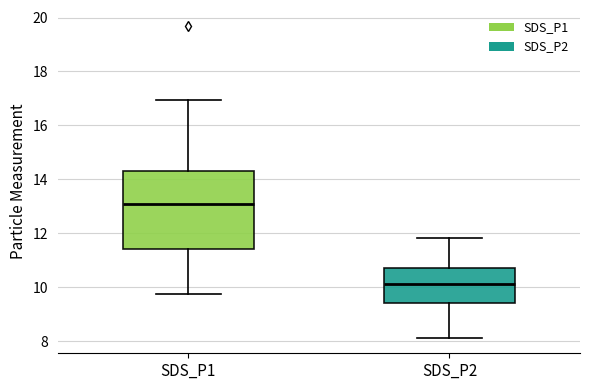

Which box has the highest median line?

SDS_P1